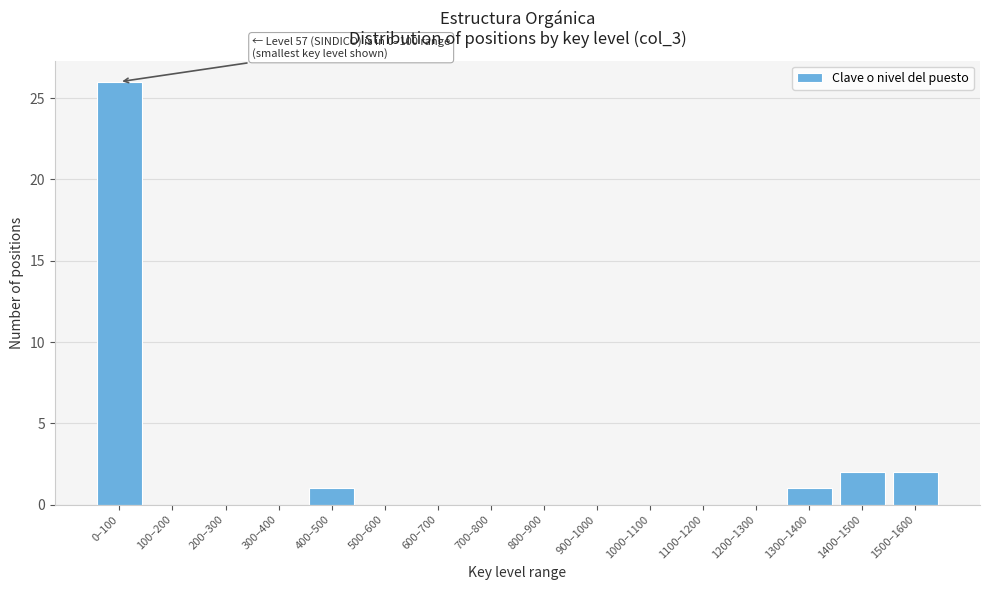

Reading left to right, extract all data points from this chart.

0–100=26	100–200=0	200–300=0	300–400=0	400–500=1	500–600=0	600–700=0	700–800=0	800–900=0	900–1000=0	1000–1100=0	1100–1200=0	1200–1300=0	1300–1400=1	1400–1500=2	1500–1600=2